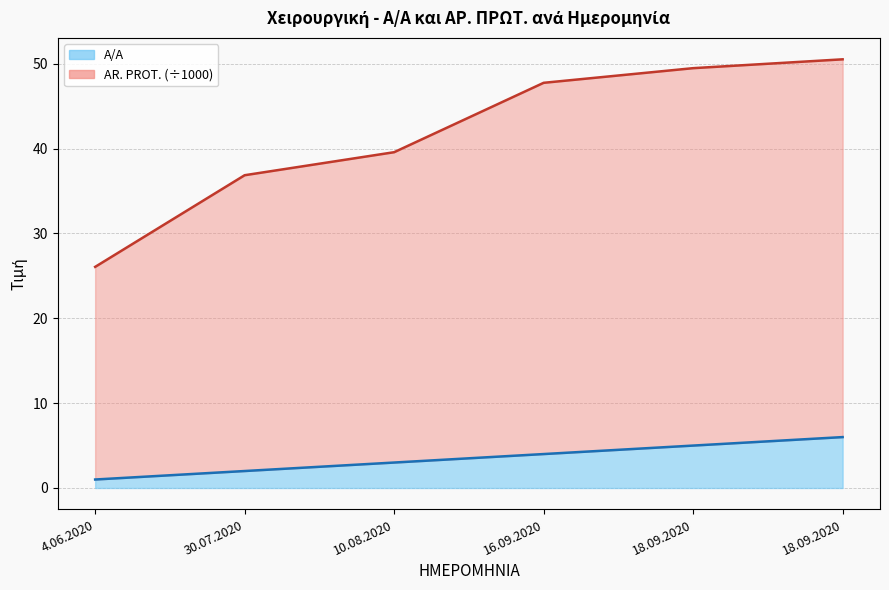

At 18.09.2020, list the series in order from largest to smallest.

AR. PROT., A/A